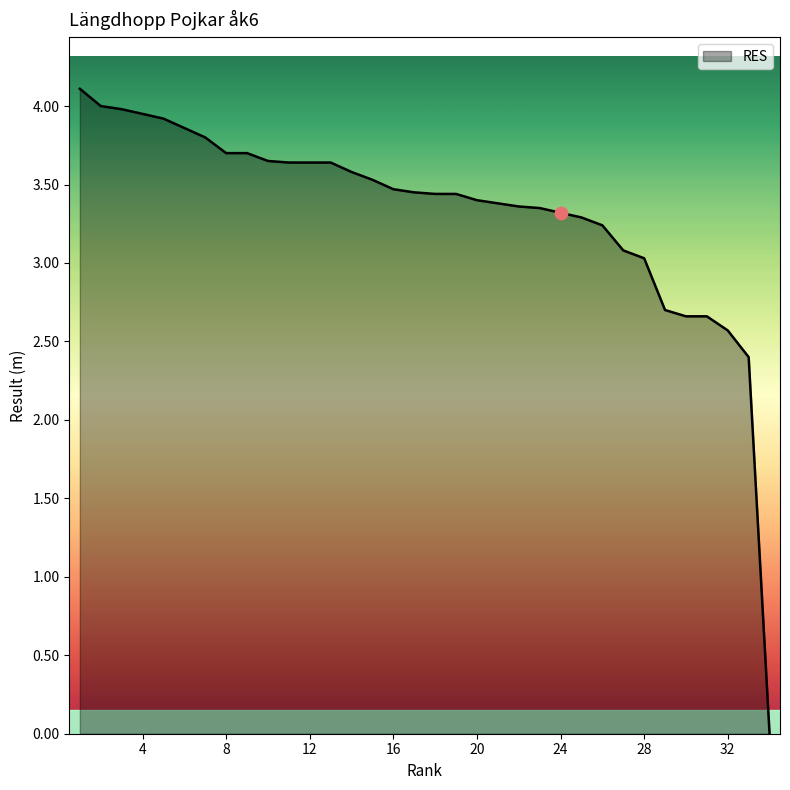

What is the difference between the maximum and minimum values?

4.1